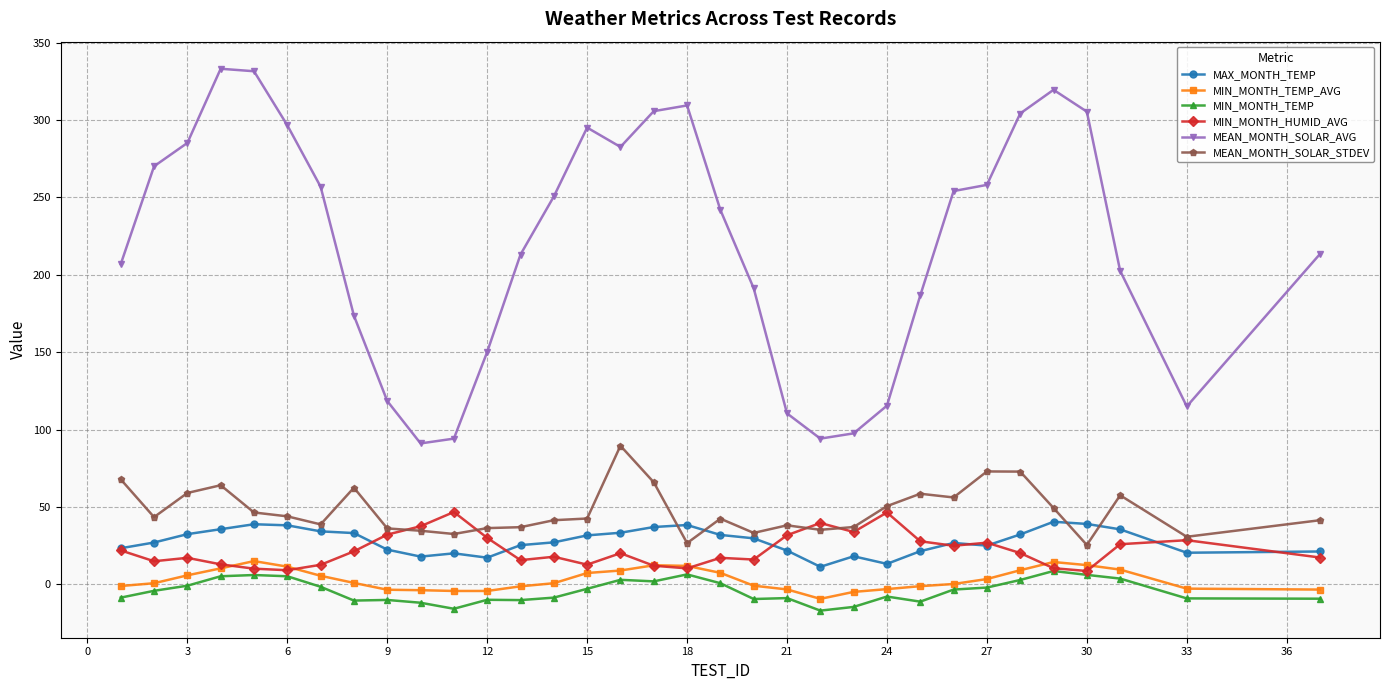

What is the minimum value for MIN_MONTH_TEMP?

-16.9